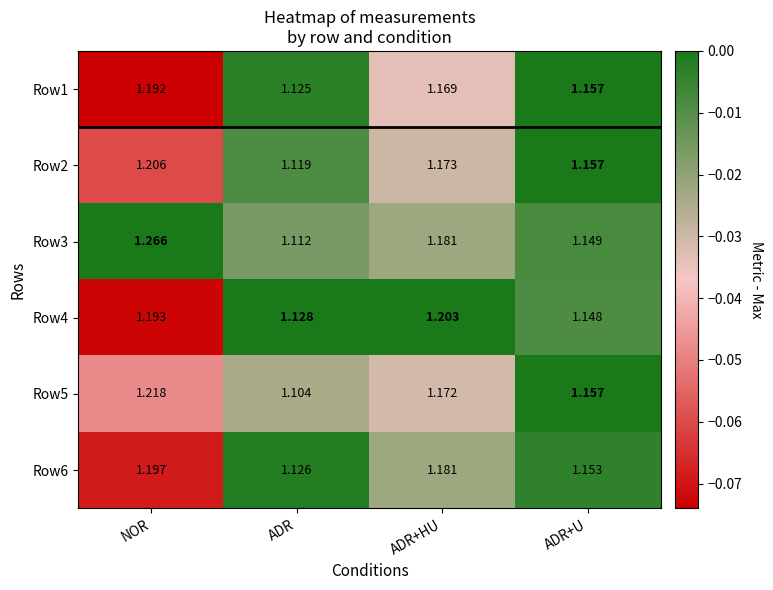

Count the number of categories in the chart.

4